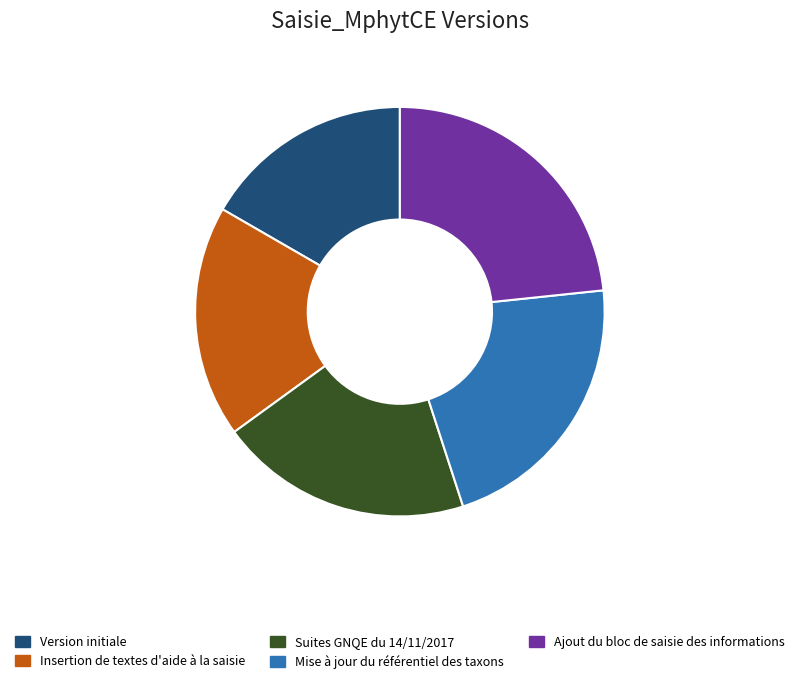

Approximately how many times larger is the value at Insertion de textes d'aide à la saisie compared to Version initiale?

1.1